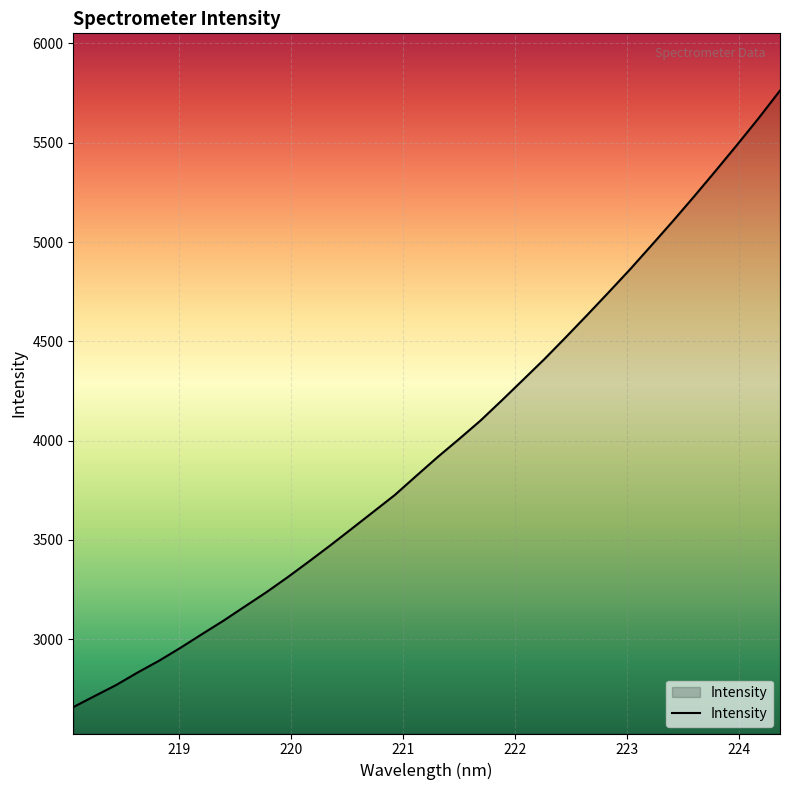

What is the smallest value displayed?

2658.4